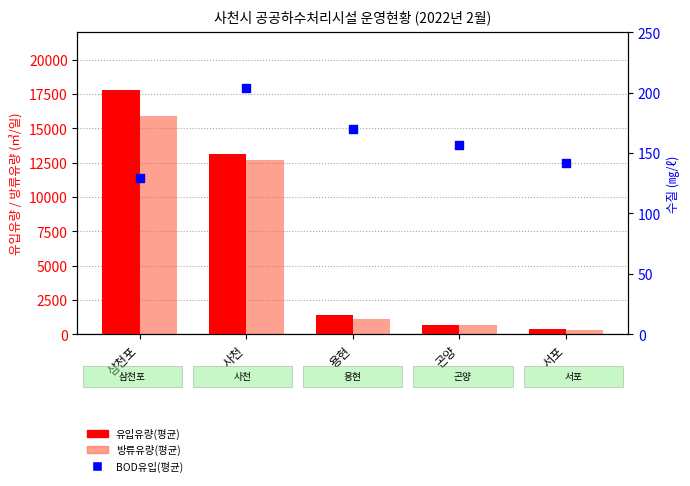

What are all the series names shown in the legend?

유입유량(평균), 방류유량(평균), BOD유입(평균)